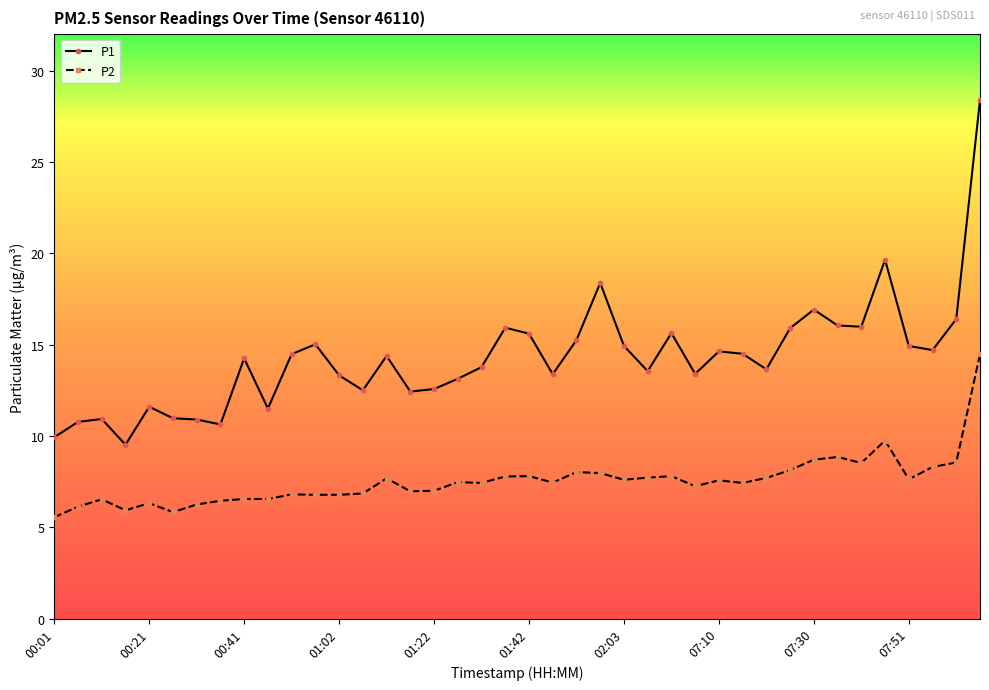

What is the greatest value displayed?

28.4